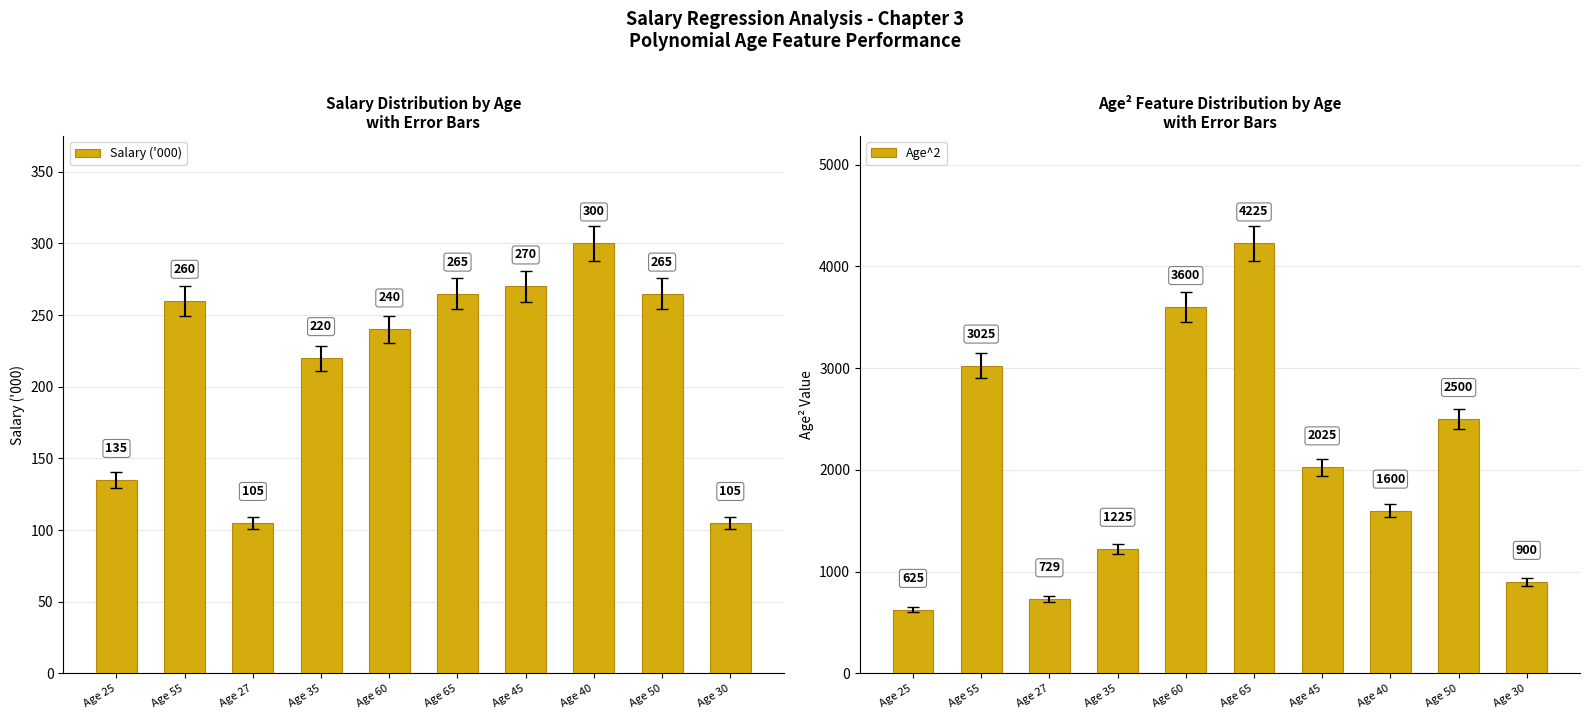

Rank the categories by Age^2 value from lowest to highest.

Age 25, Age 27, Age 30, Age 35, Age 40, Age 45, Age 50, Age 55, Age 60, Age 65